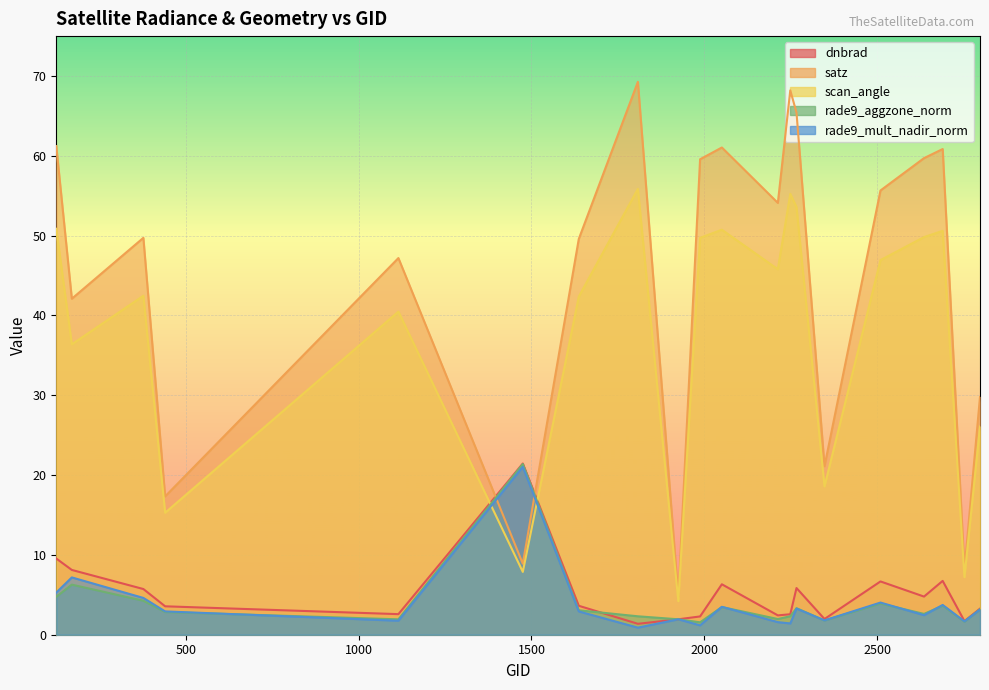

What are all the series names shown in the legend?

dnbrad, satz, scan_angle, rade9_aggzone_norm, rade9_mult_nadir_norm